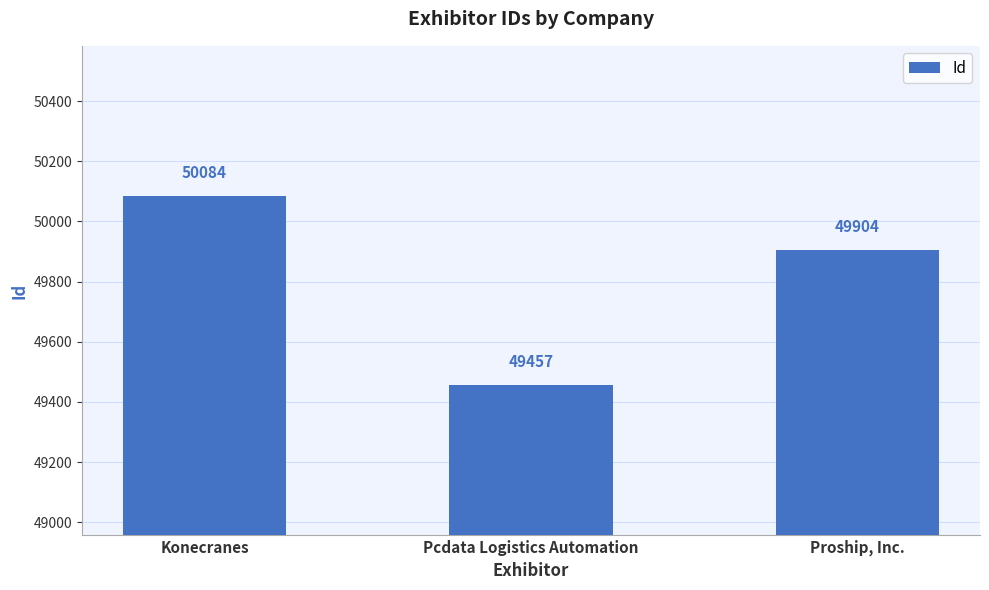

Which label corresponds to the largest value in the chart?

Konecranes